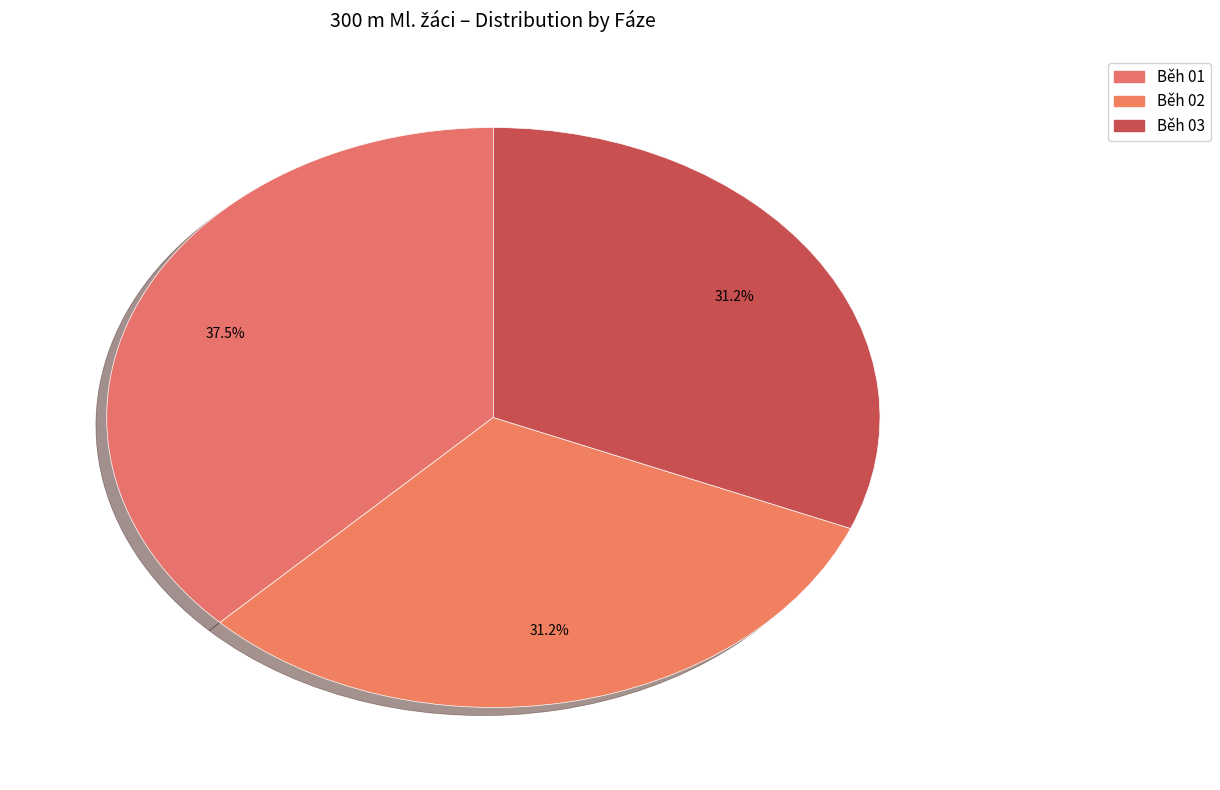

To the nearest percent, what is the average slice percentage?

33%